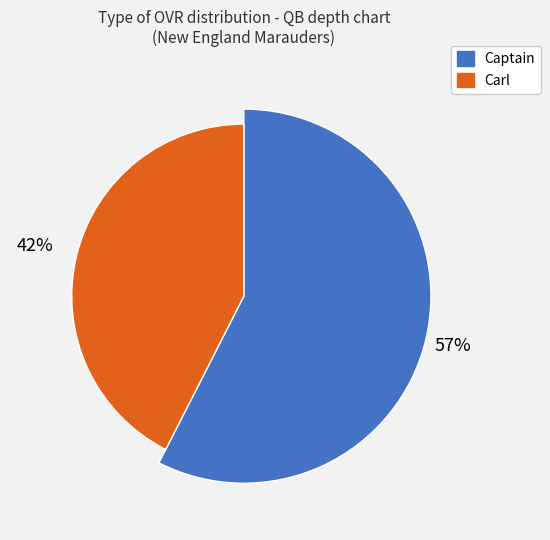

To the nearest percent, what portion does Carl represent?

42%